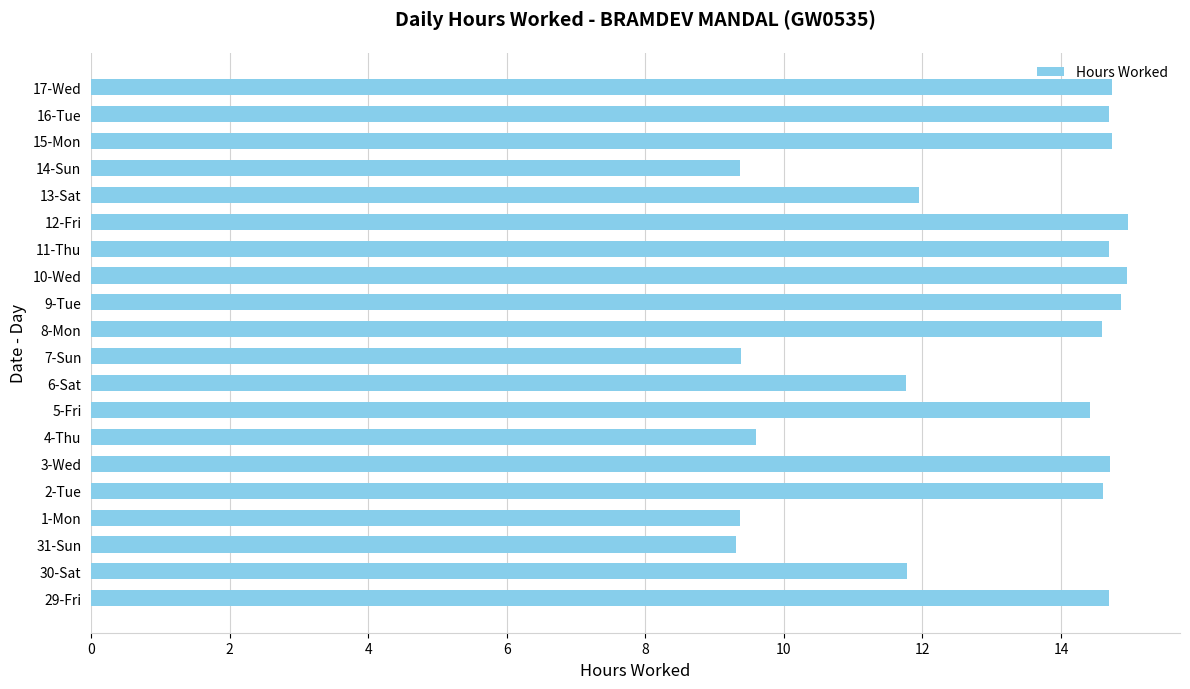

What is the minimum value shown in the chart?

9.3